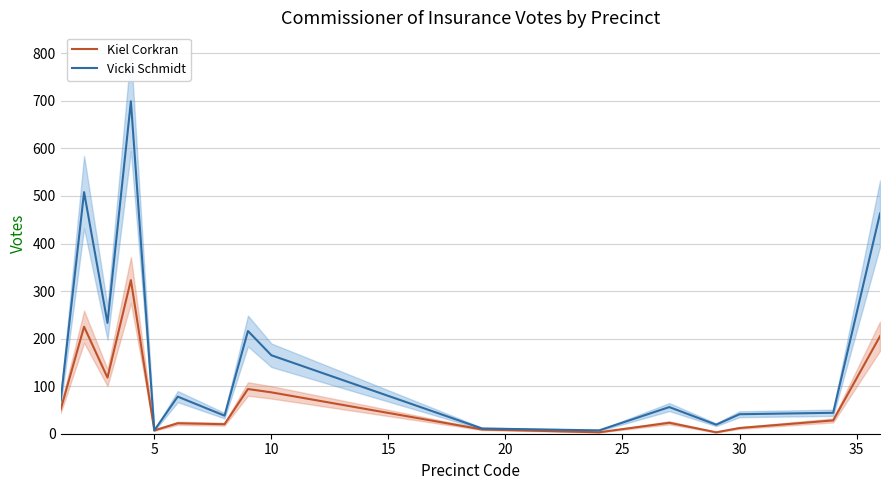

How many interior local valleys does the Kiel Corkran series have?

5